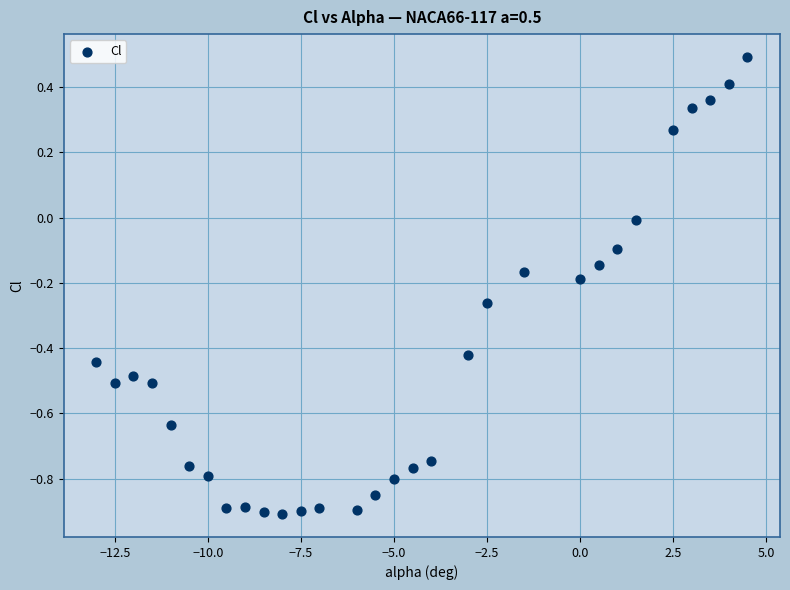

What is the range of X values (max minus min)?

17.5